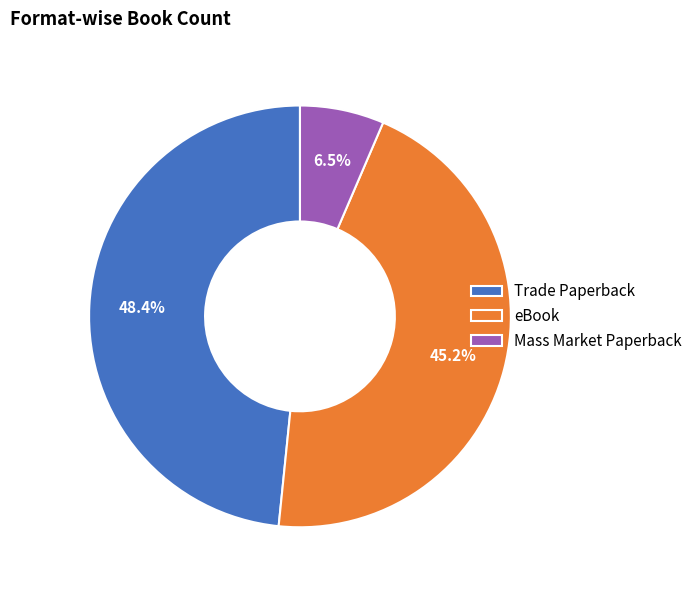

Is the sum of Mass Market Paperback and eBook greater than half?

Yes